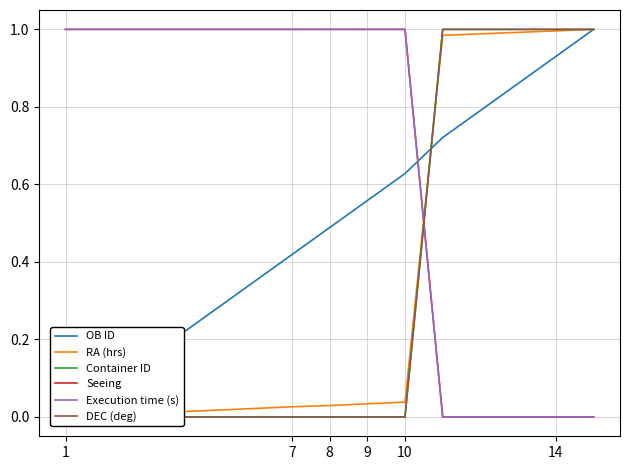

How many positive values does the Execution time (s) series have?

10